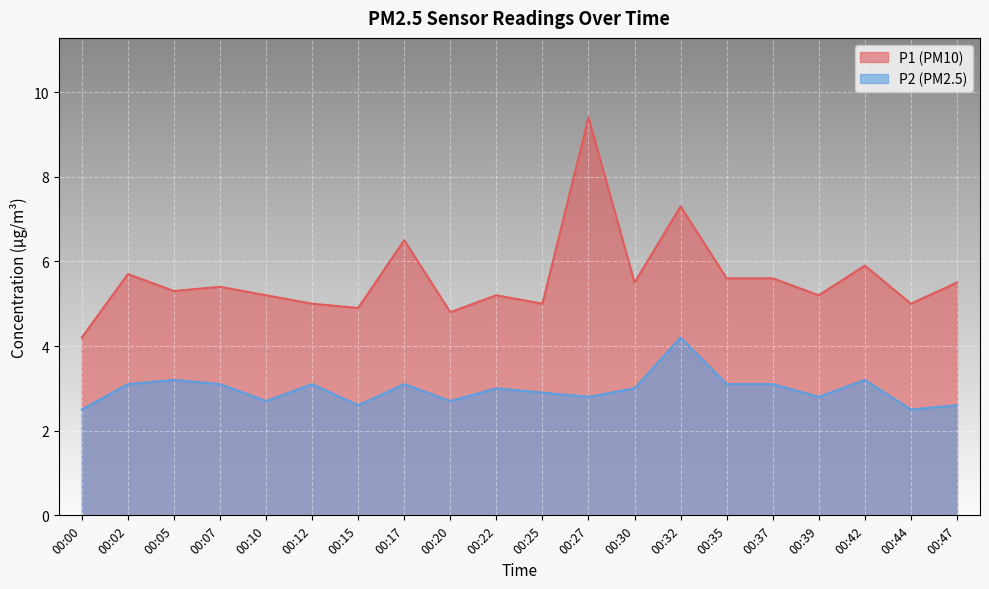

How many interior local peaks does the P2 series have?

6